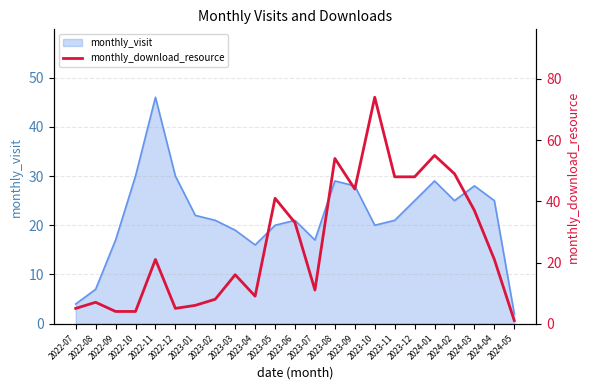

Reading left to right, extract all data points from this chart.

5	7	4	4	21	5	6	8	16	9	41	33	11	54	44	74	48	48	55	49	37	21	1